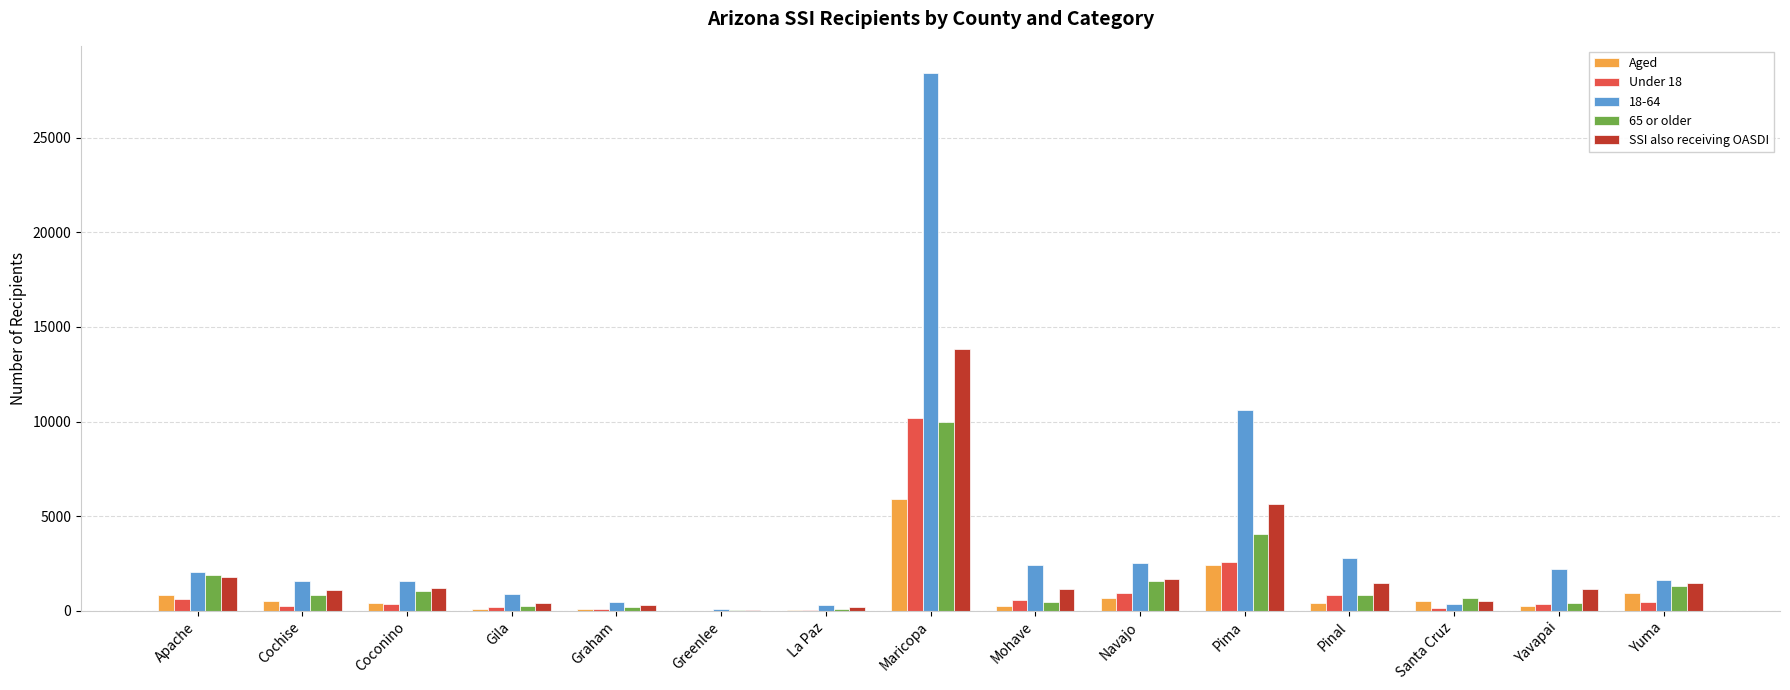

Which series has the widest spread of values?

18-64